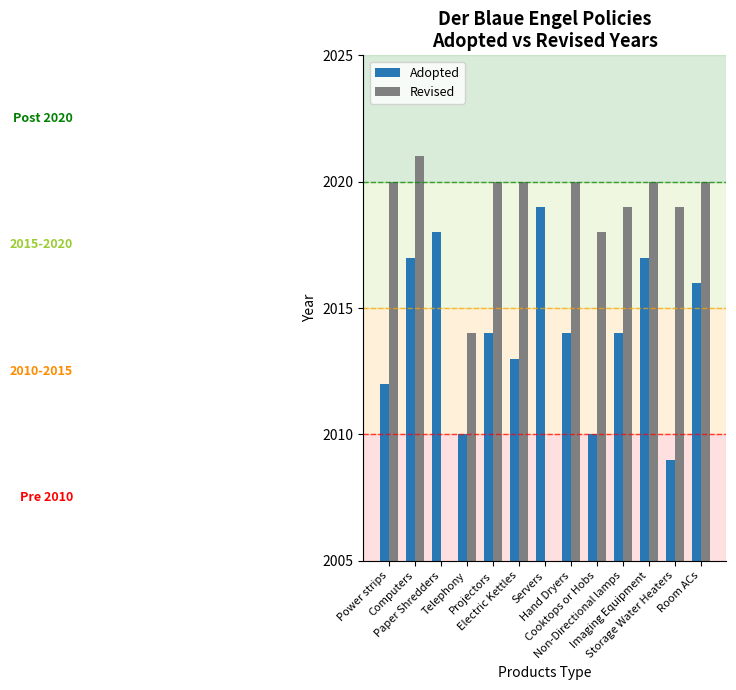

At which label is Revised closest to 2017?

Cooktops or Hobs